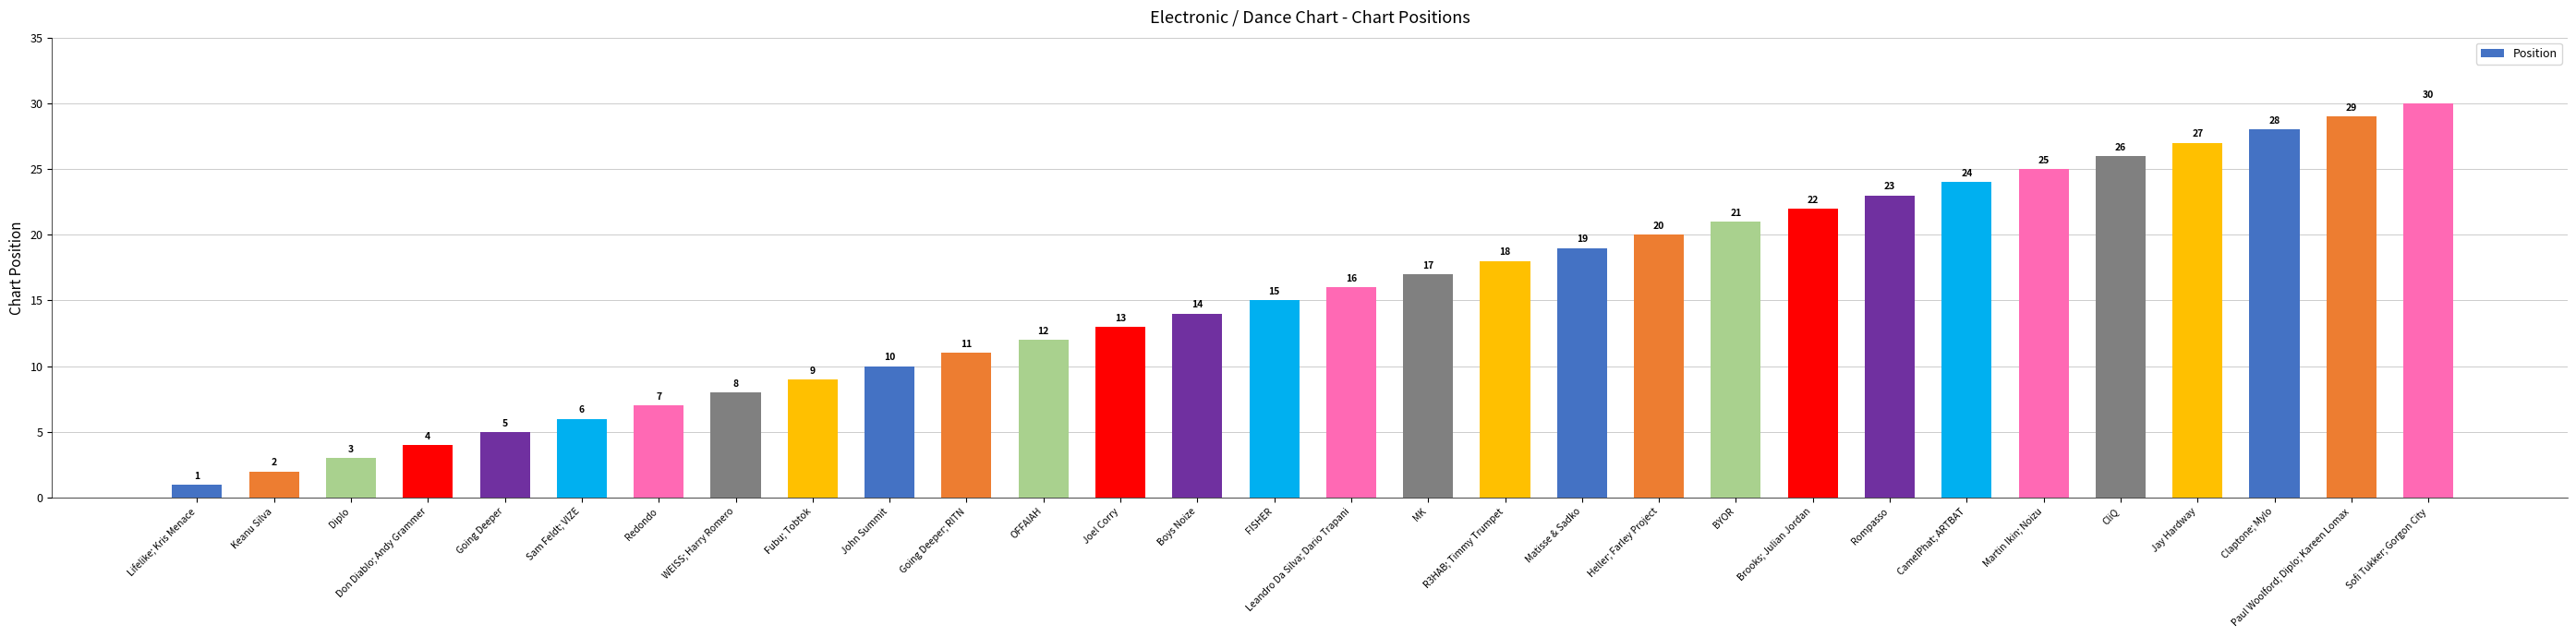

Are the bars grouped side by side (vs. stacked)?

No